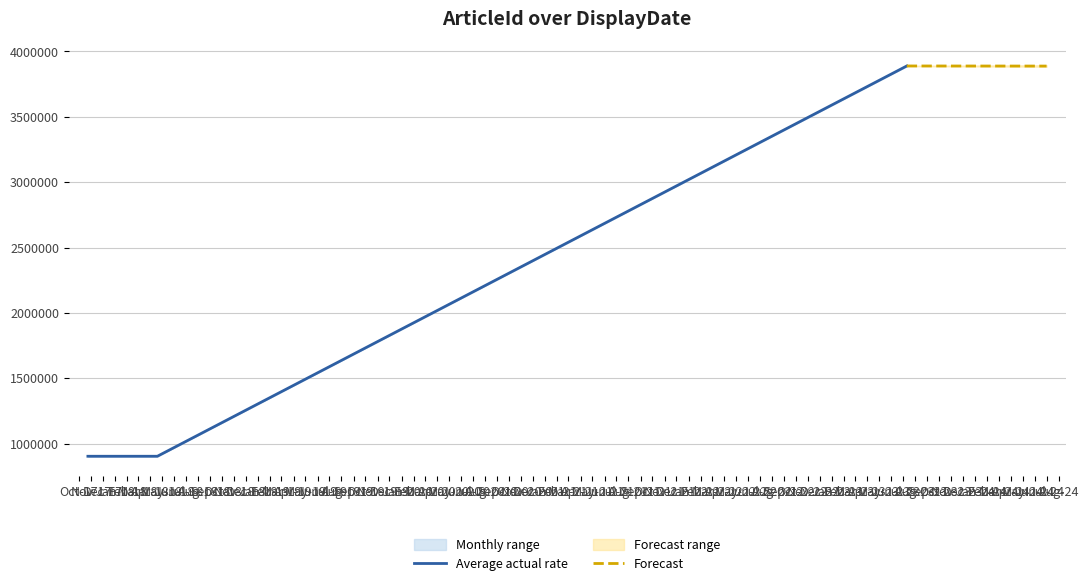

How many values in the Average actual rate series are below 903540?

1